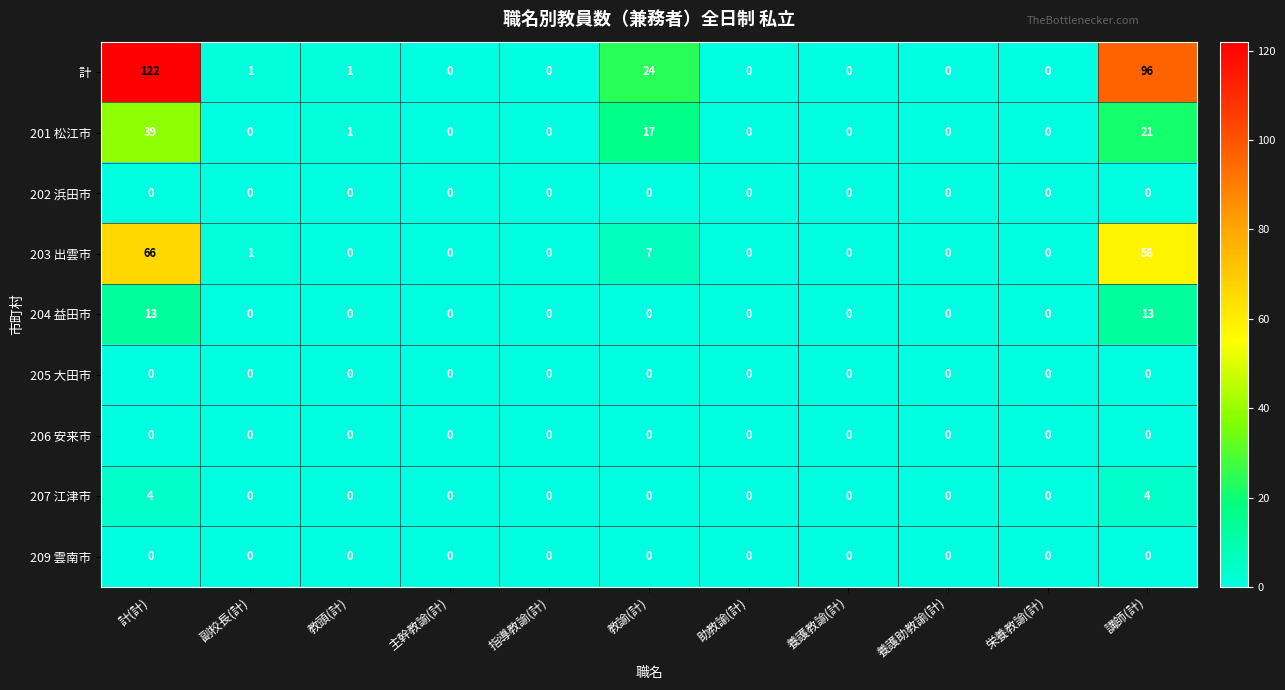

What is the total value across all series at 計(計)?

244